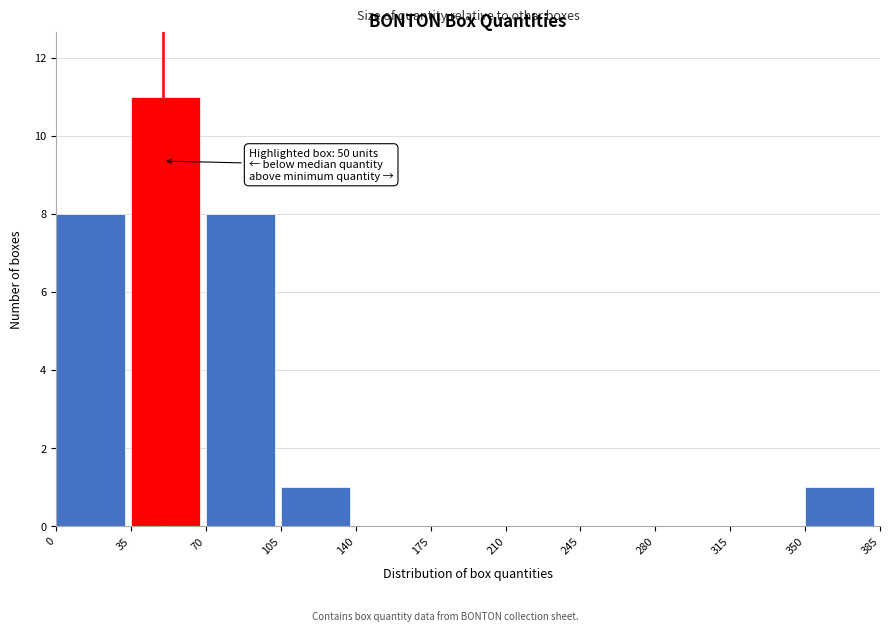

Over which range of the x-axis is the bar tallest?

35 to 70